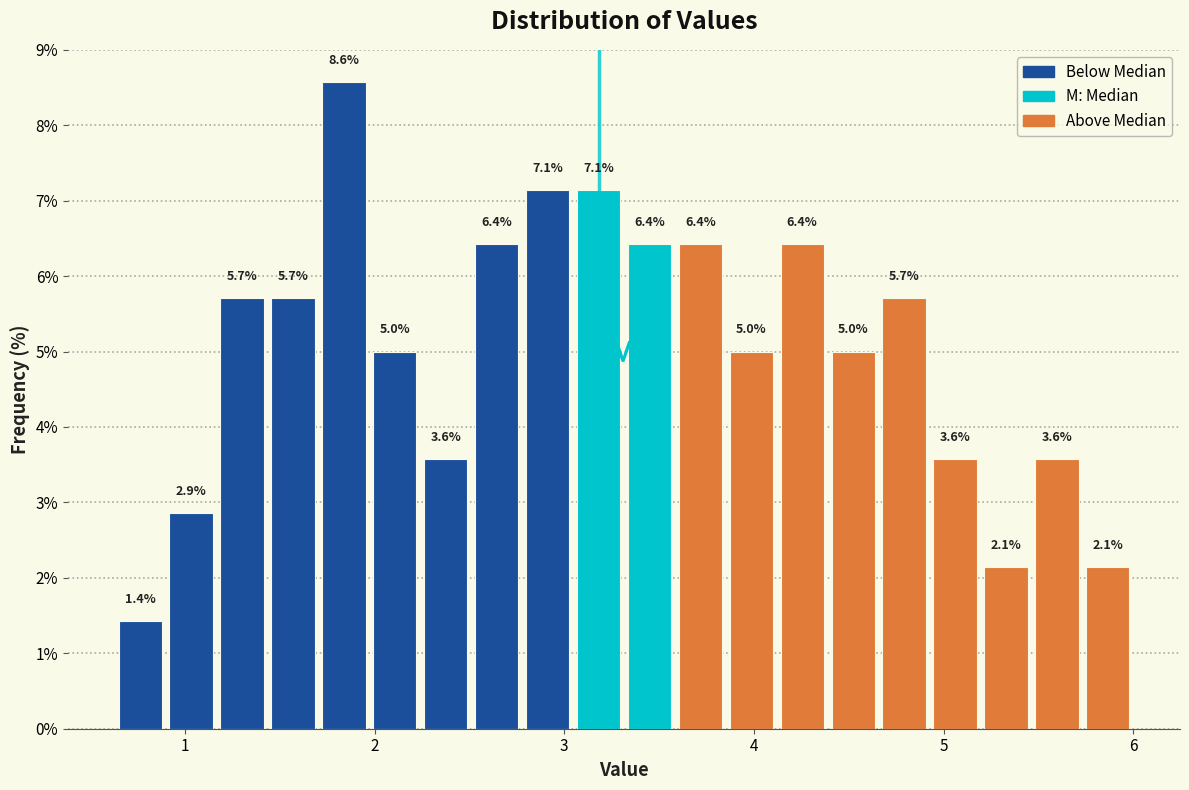

Read against the x-axis, roughly where is the centre of the tallest bar?

1.8